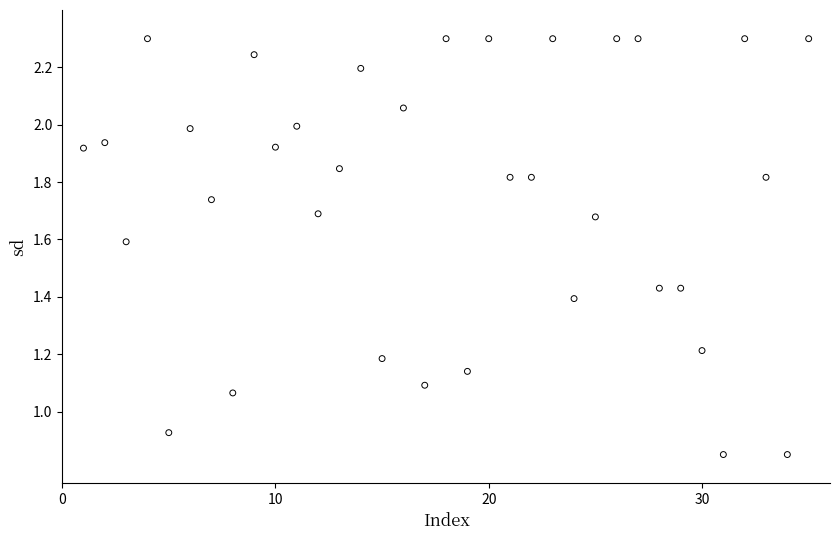

What is the range of X values (max minus min)?

34.0